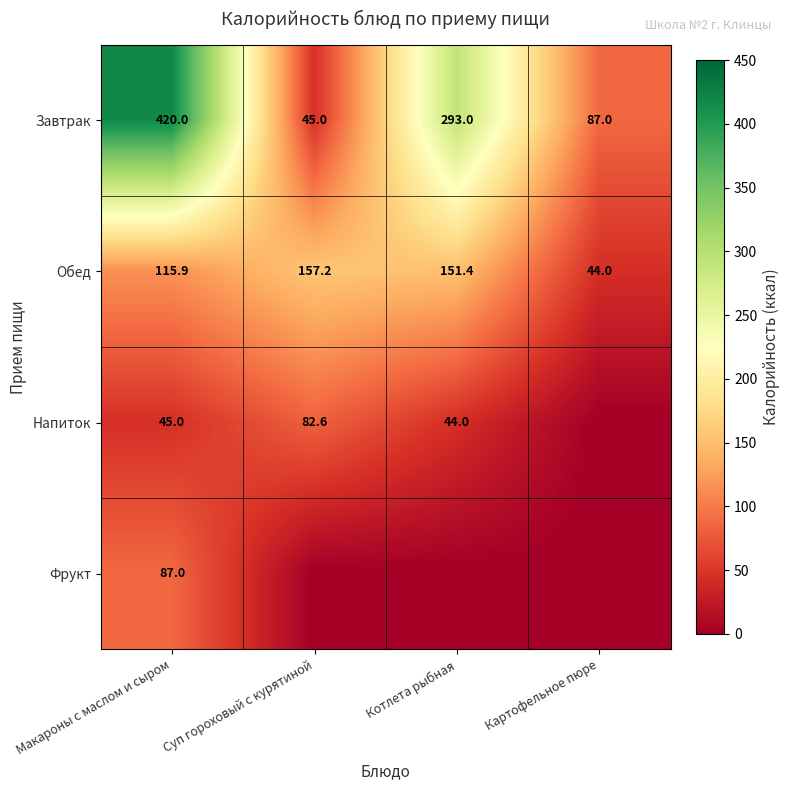

At which label does Обед reach its peak?

Суп гороховый с курятиной